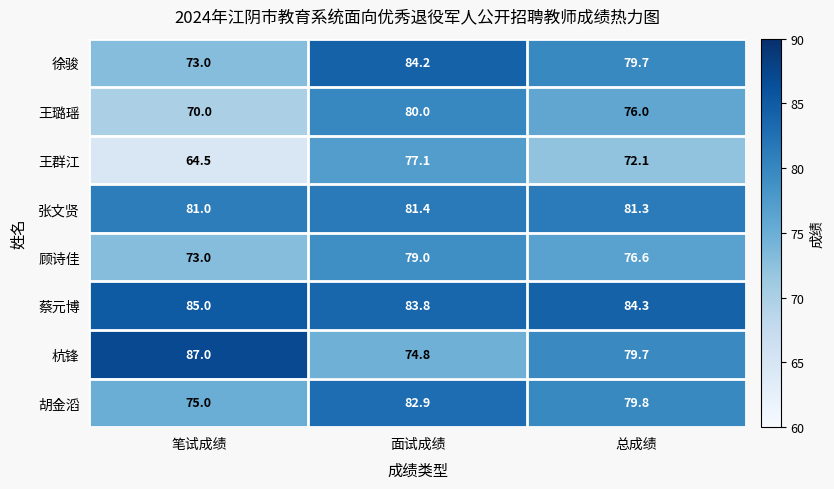

What is the average value of the 张文贤 series?

81.2